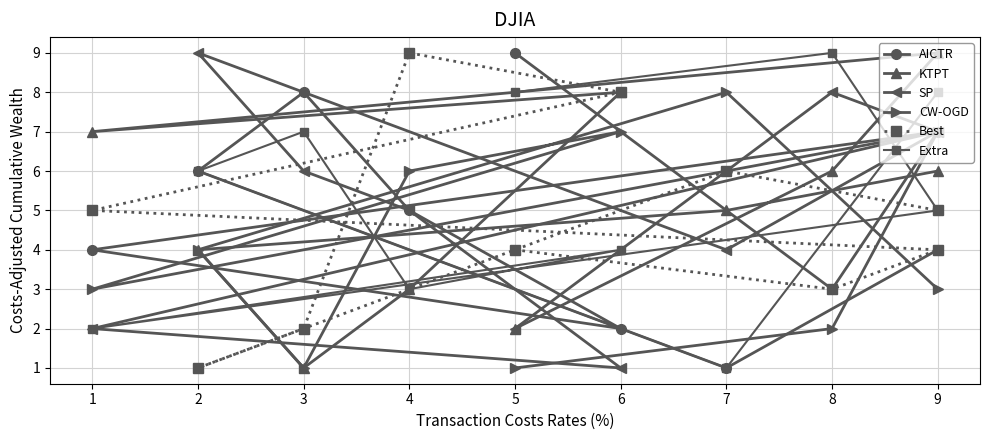

Which series has the largest range (max minus min)?

AICTR